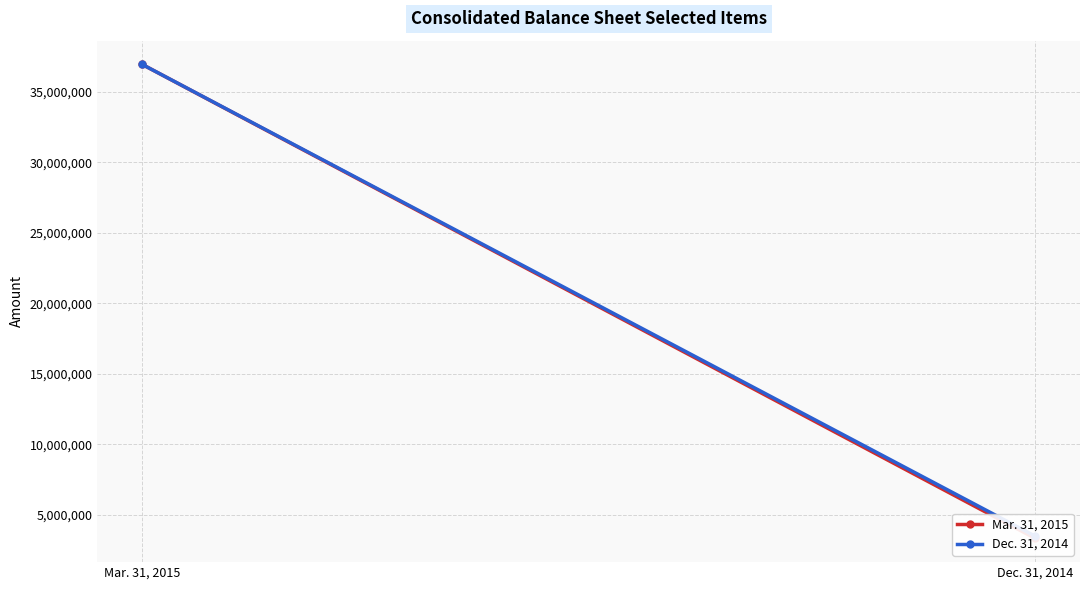

Which has a higher value, Dec. 31, 2014 or Mar. 31, 2015?

Mar. 31, 2015